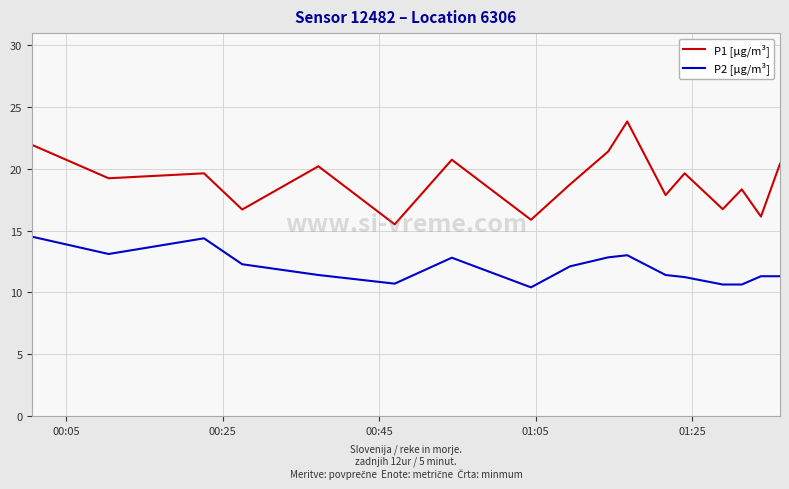

True or false: P2 [µg/m³] and P1 [µg/m³] cross at least once.

False